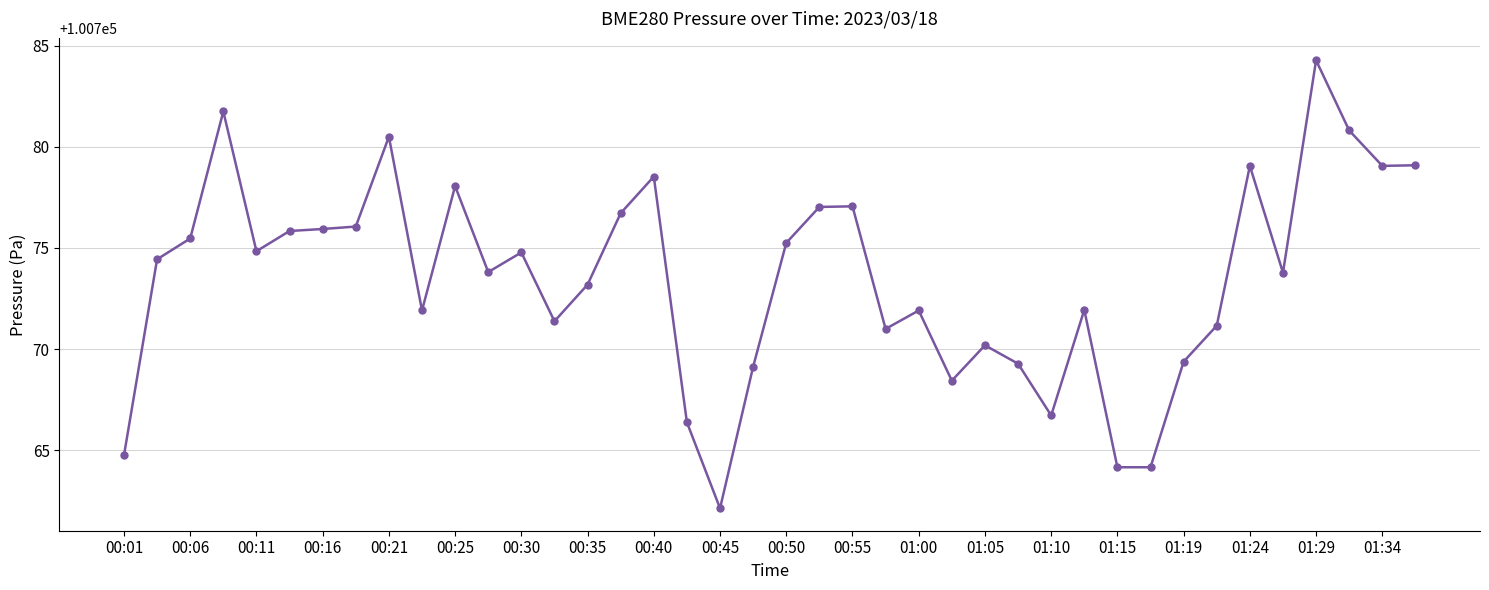

What is the average value?

100773.5